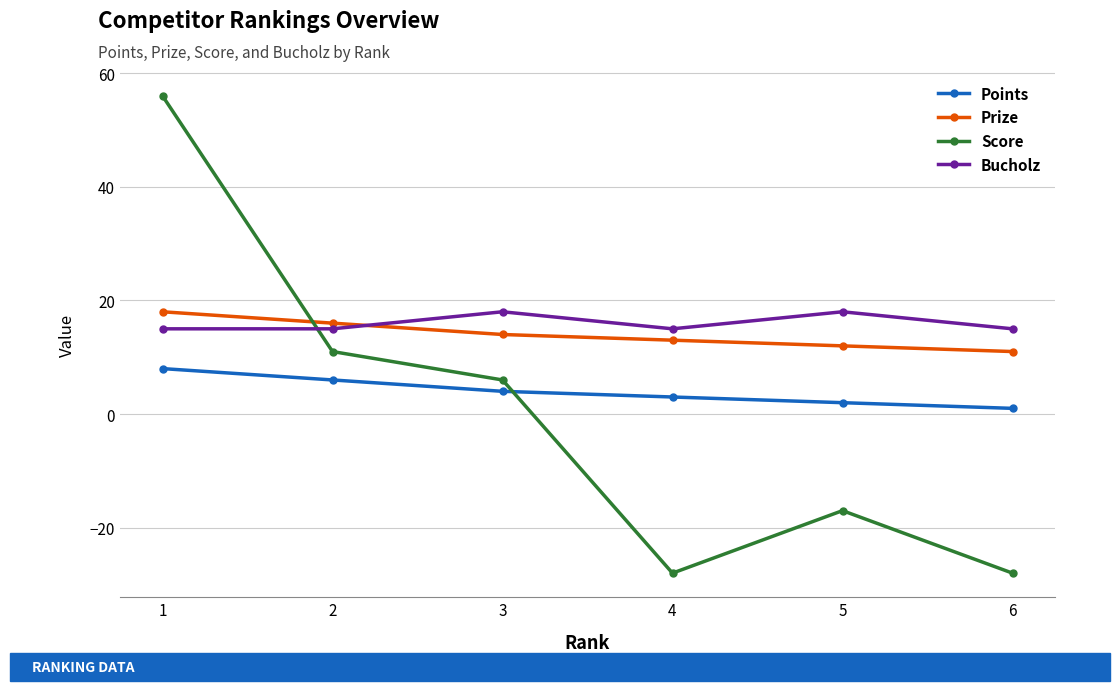

What is the difference between the maximum and minimum values in the Points series?

7